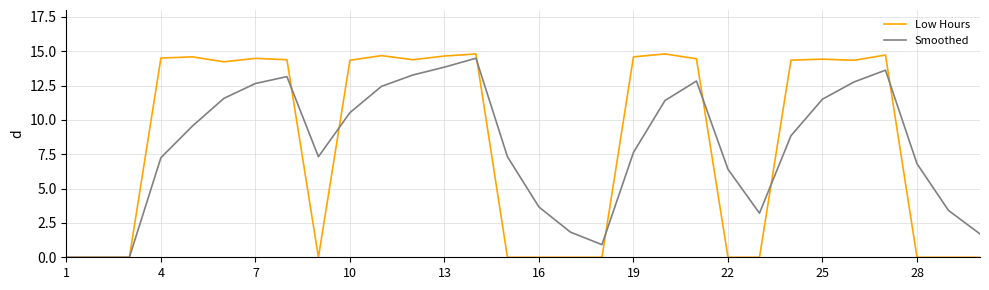

What is the maximum value shown in the chart?

14.8